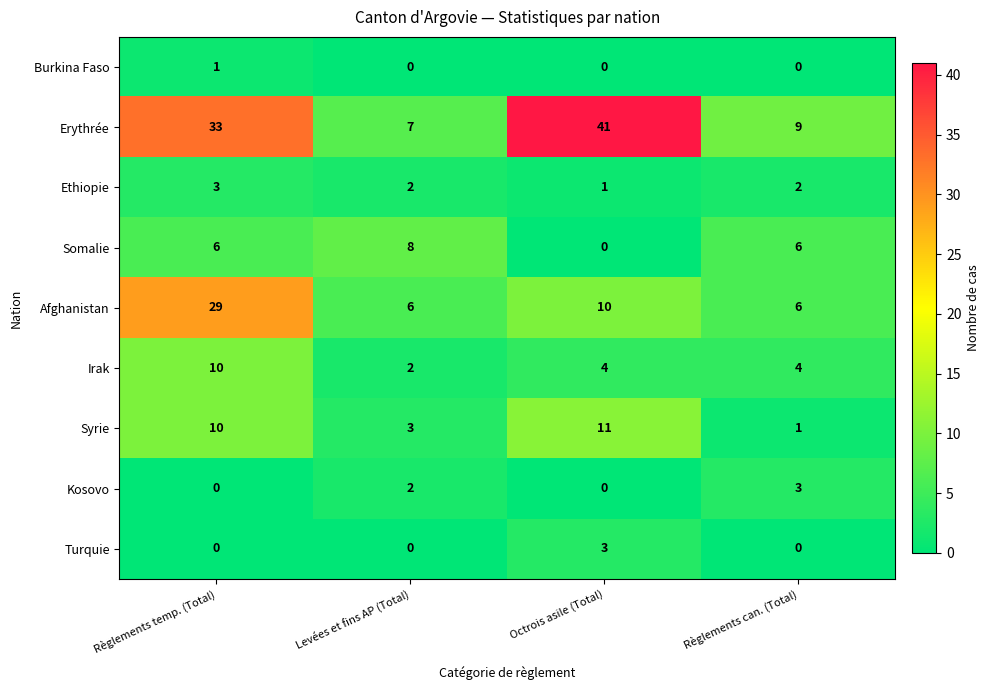

What is the spread (max minus min) of values at Règlements temp. (Total)?

33